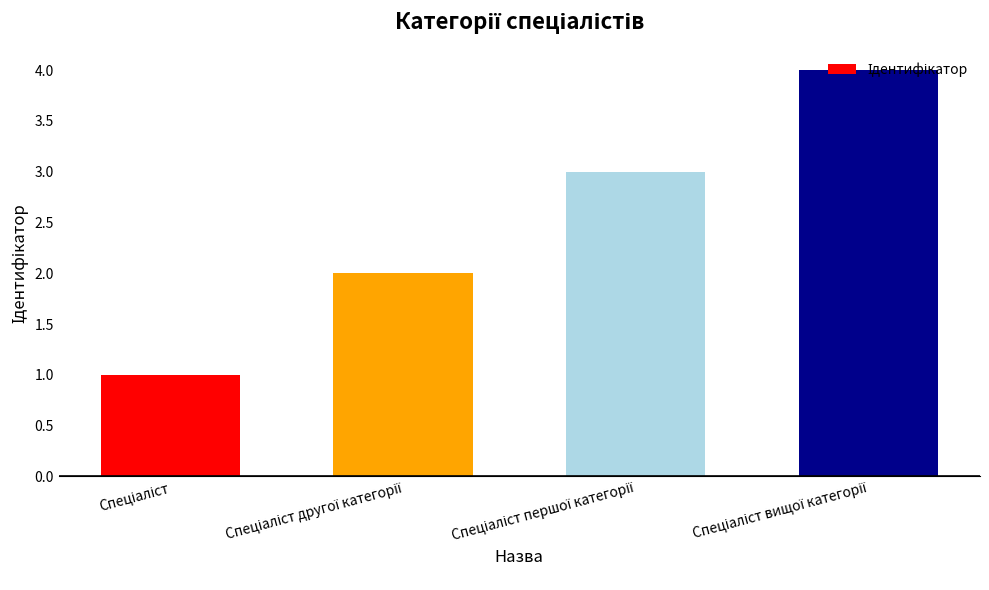

What is the difference between the maximum and minimum values?

3